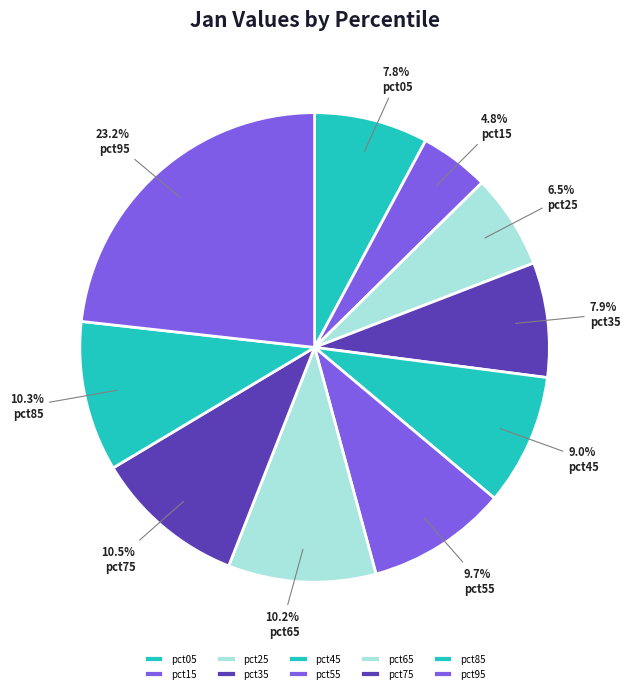

To the nearest percent, what is the difference between the largest and smallest slice percentages?

18%